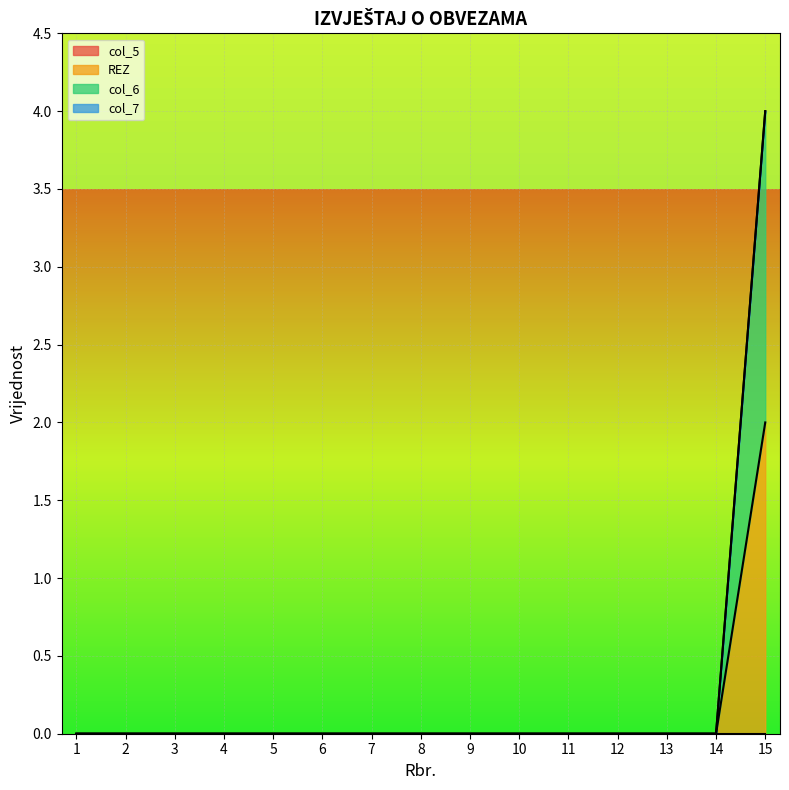

Does the chart display data point markers on the line(s)?

No